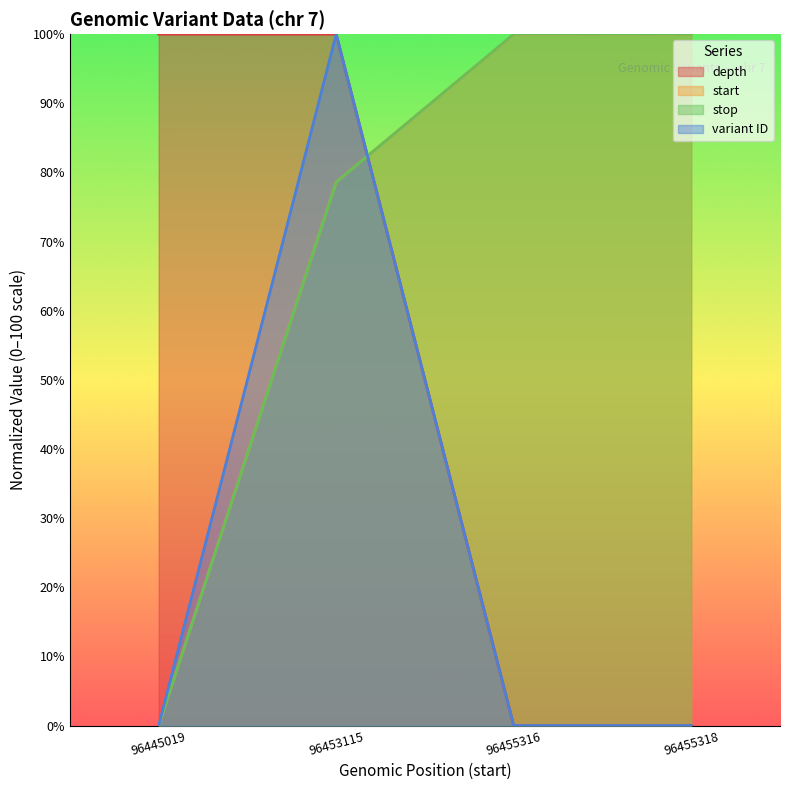

Is it true that start equals 19.0 at 96453115?

False